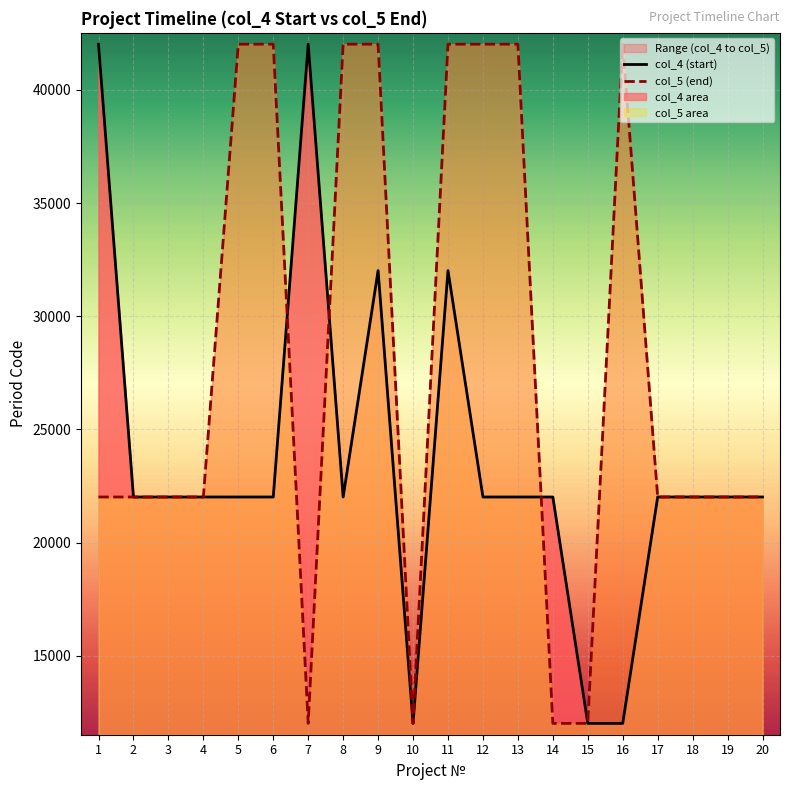

Is the value of col_4 (start) at 1 greater than the value of col_5 (end) at 11?

No